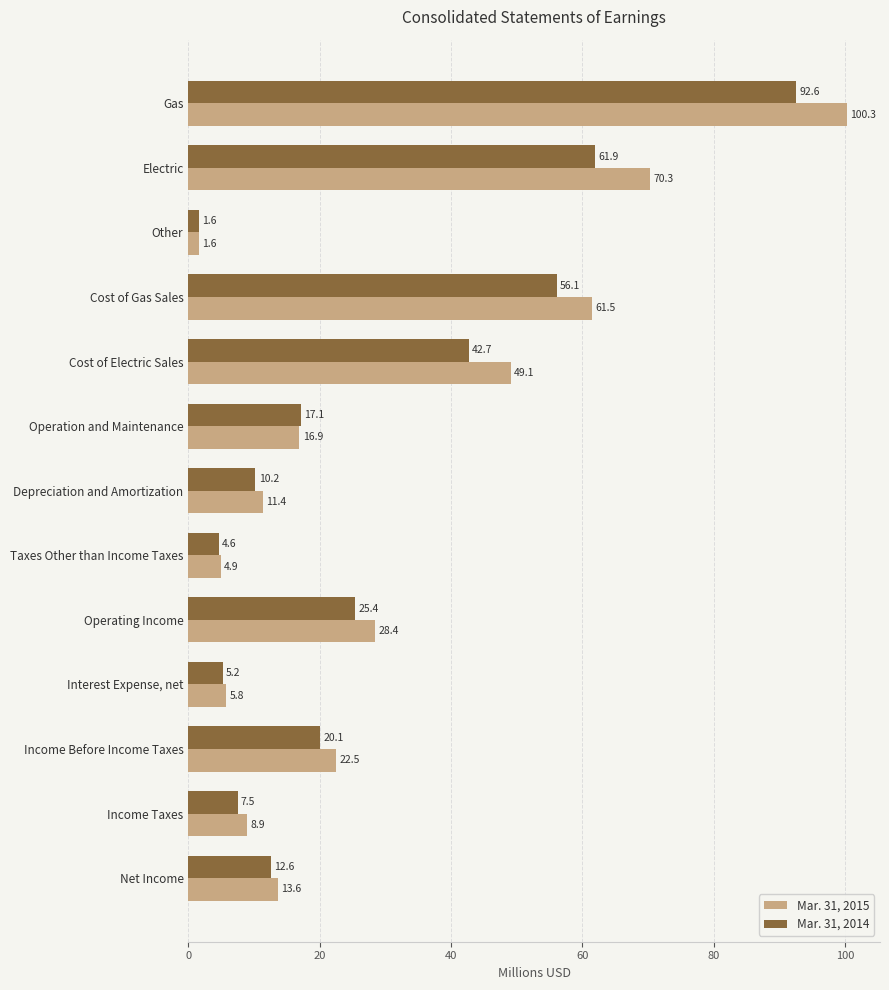

Which label corresponds to the smallest value in the chart?

Other